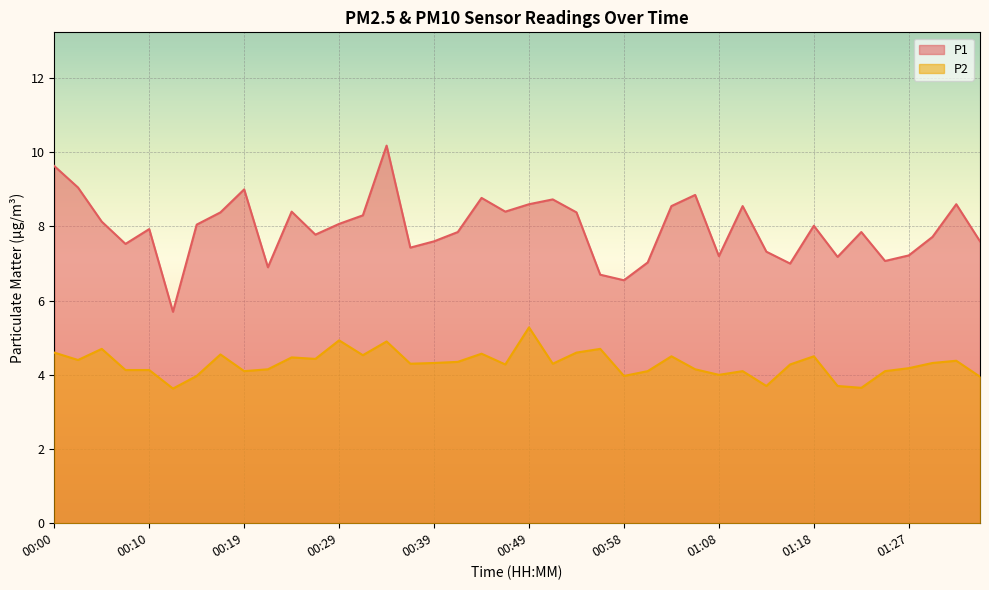

At how many categories does at least one series exceed 7?

35